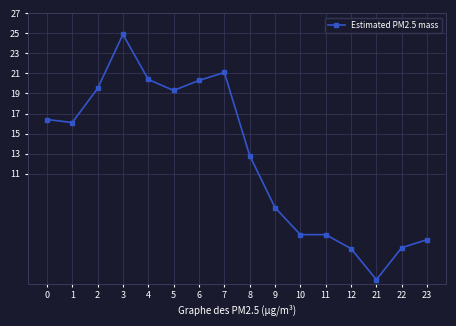

What is the value of the 6th point from the left?

19.3